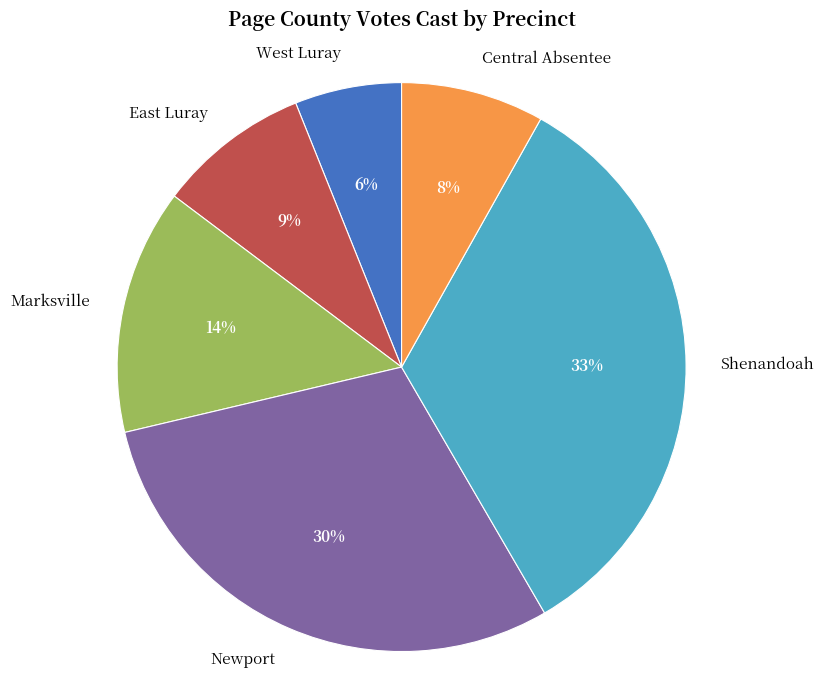

True or false: Central Absentee accounts for 18% of the total.

False